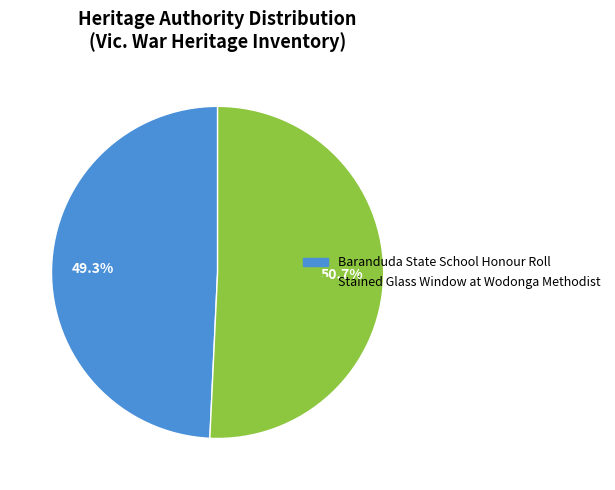

Which has a higher value, Baranduda State School Honour Roll or Stained Glass Window at Wodonga Methodist?

Stained Glass Window at Wodonga Methodist